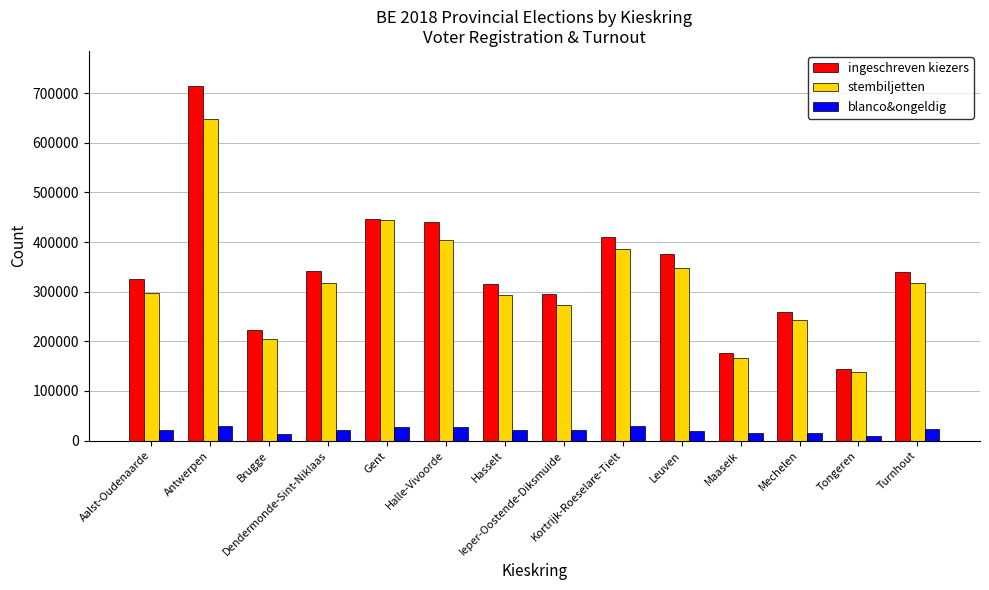

Which series has the largest total across all categories?

ingeschreven kiezers